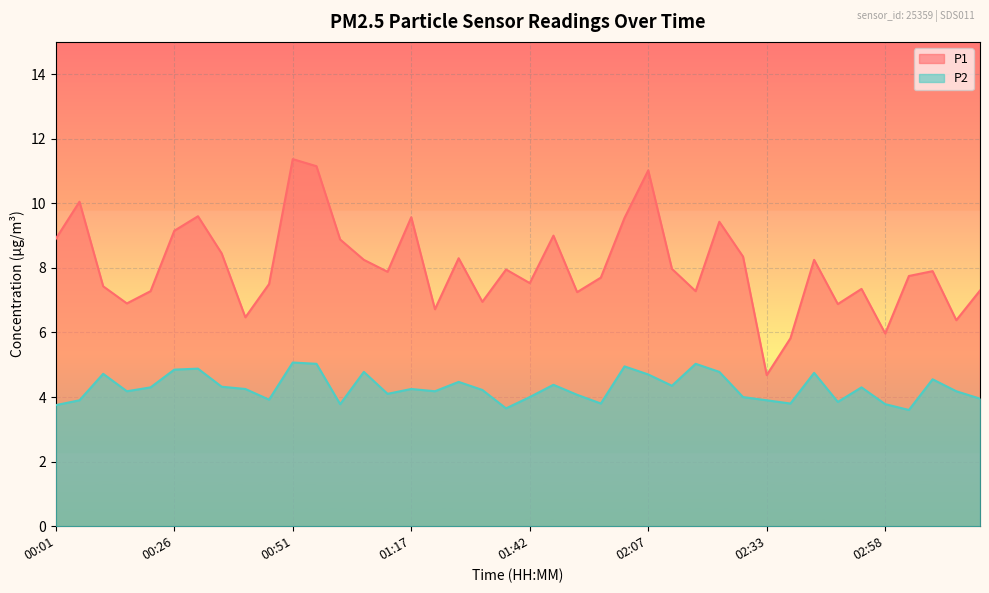

At how many categories does at least one series exceed 4?

40